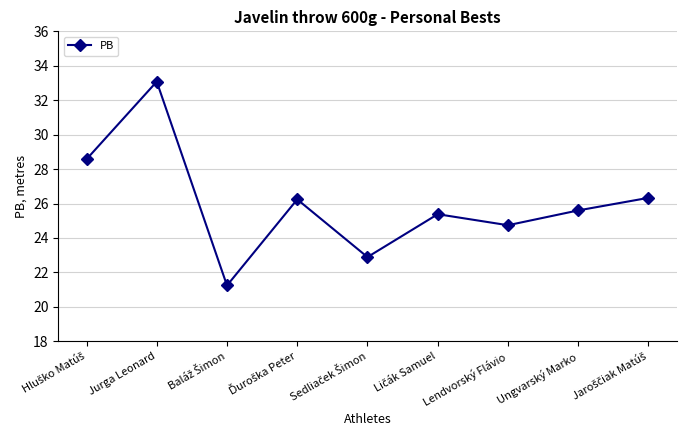

What is the difference between the second highest and second lowest values?

5.7